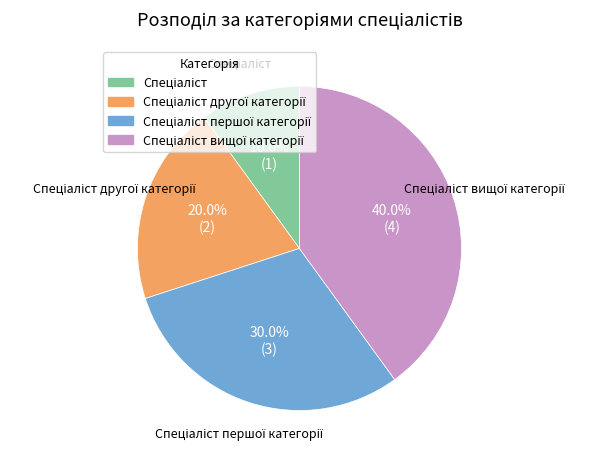

Is there any slice that represents more than half of the pie?

No